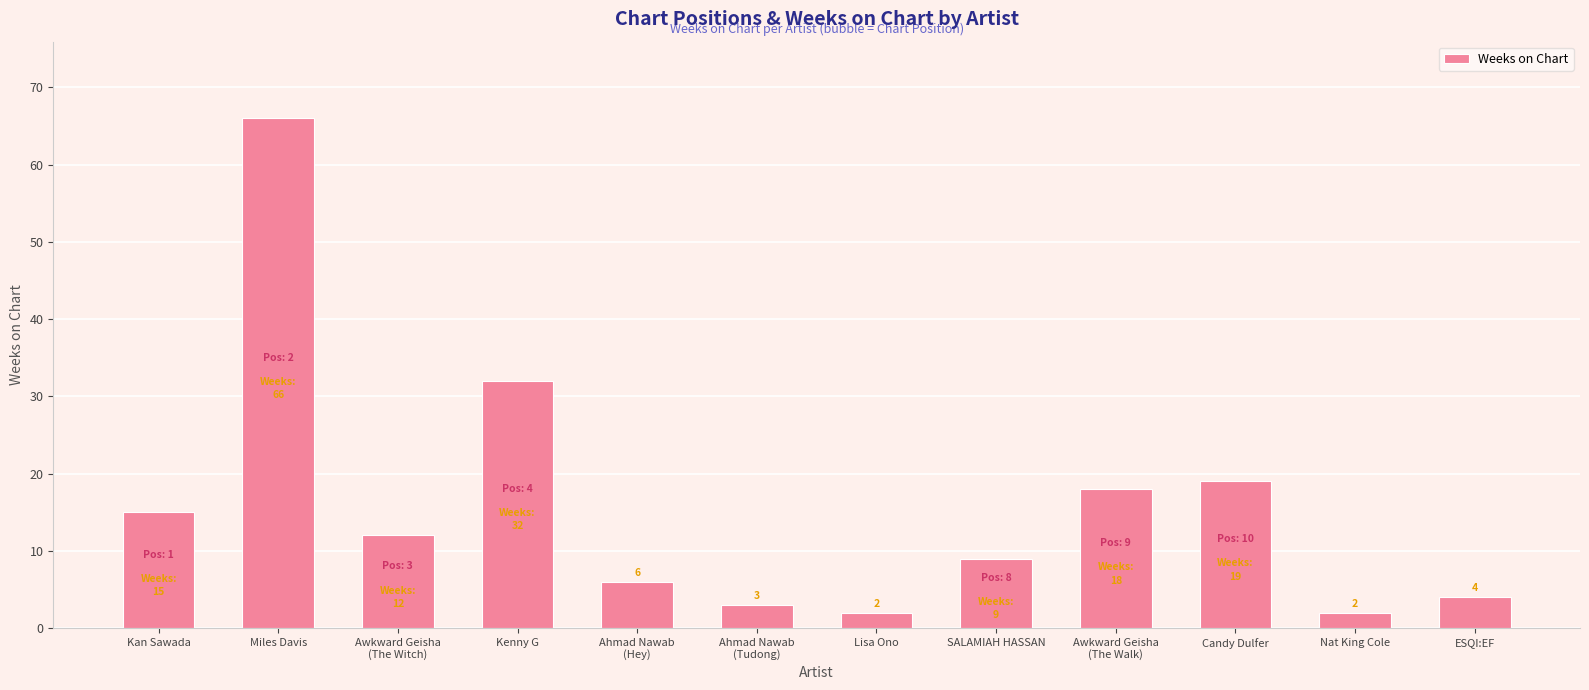

Read the value at Awkward Geisha
(The Walk), to the nearest 10.

20